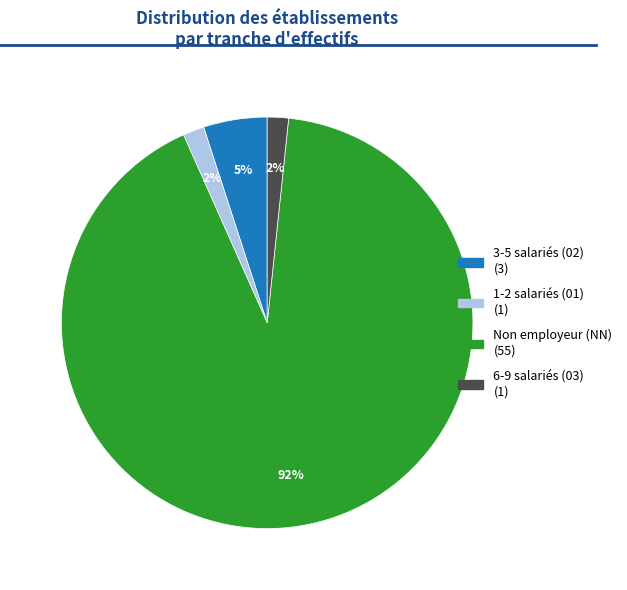

To the nearest percent, what is the average slice percentage?

25%